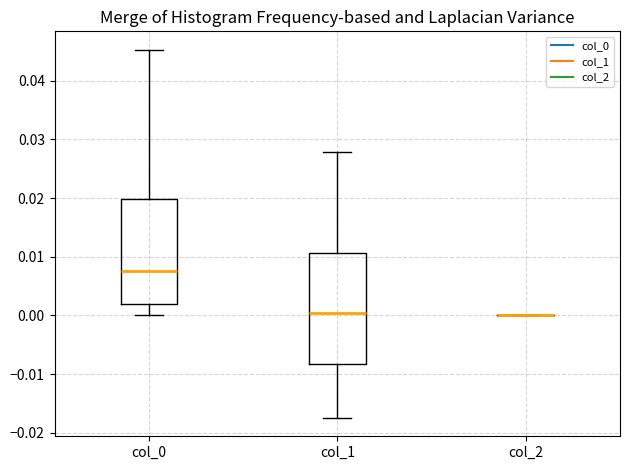

Reading left to right, transcribe this box plot: for each box, give where its median line is, the range the box spans, and where its two whiskers end, as read against the y-axis. The values are not printed on the chart, so give them approximately, as read against the axis.

col_0: median 0.008, box 0.002 to 0.020, whiskers 0.000 to 0.045
col_1: median 0.000, box -0.008 to 0.011, whiskers -0.017 to 0.028
col_2: box collapsed to a line at 0.000, whiskers 0.000 to 0.000